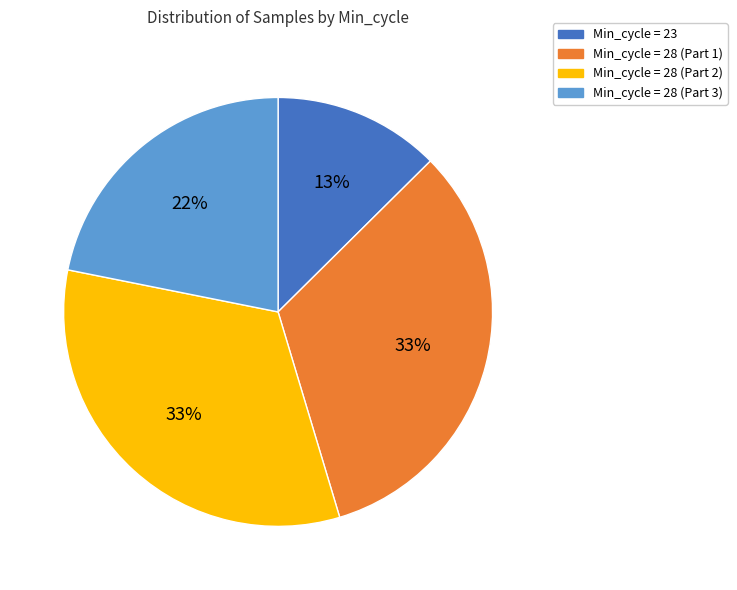

How many segments does this pie chart have?

4